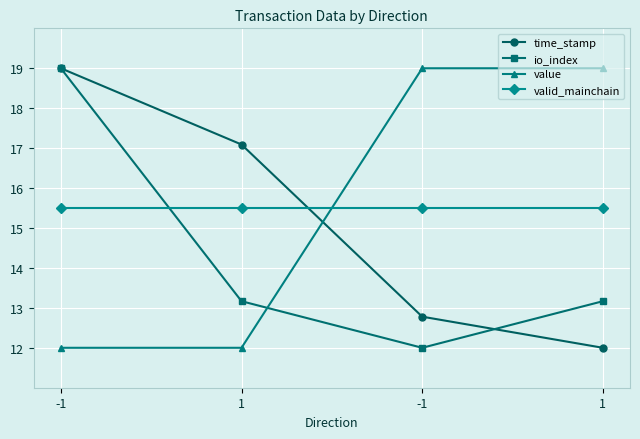

Does the chart have visible grid lines?

Yes